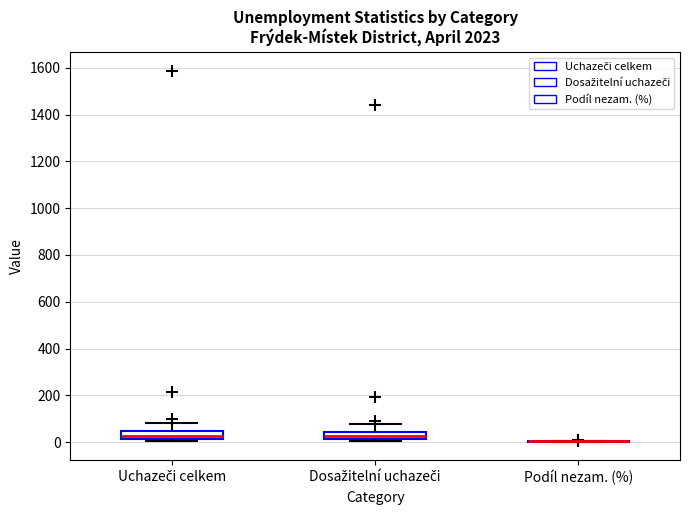

Reading left to right, read every box against the y-axis: the position of its median line, the range the box covers, and the ends of its whiskers. The values are not printed on the chart, so give them approximately, as read against the axis.

Uchazeči celkem: median 20 (inside the box), box 20 to 40, whiskers 0 to 80
Dosažitelní uchazeči: median 20 (inside the box), box 20 to 40, whiskers 0 to 80
Podíl nezam. (%): box collapsed to a line at 0, whiskers 0 to 0